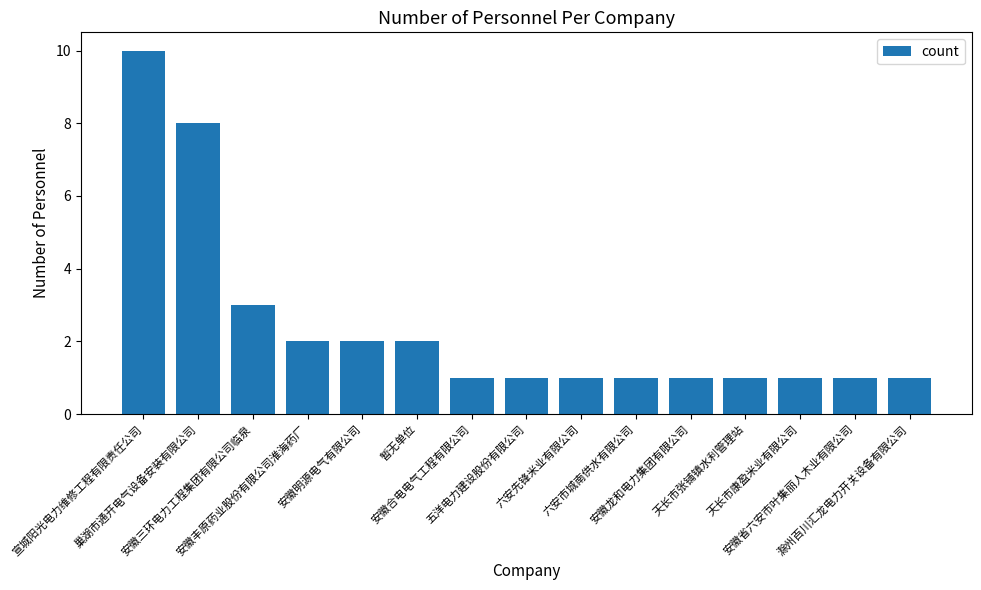

Reading left to right, extract all data points from this chart.

宣城阳光电力维修工程有限责任公司=10	巢湖市通开电气设备安装有限公司=8	安徽三环电力工程集团有限公司临泉=3	安徽丰原药业股份有限公司淮海药厂=2	安徽明源电气有限公司=2	暂无单位=2	安徽合电电气工程有限公司=1	五洋电力建设股份有限公司=1	六安先锋米业有限公司=1	六安市城南供水有限公司=1	安徽龙和电力集团有限公司=1	天长市张铺镇水利管理站=1	天长市康盈米业有限公司=1	安徽省六安市叶集丽人木业有限公司=1	滁州百川汇龙电力开关设备有限公司=1